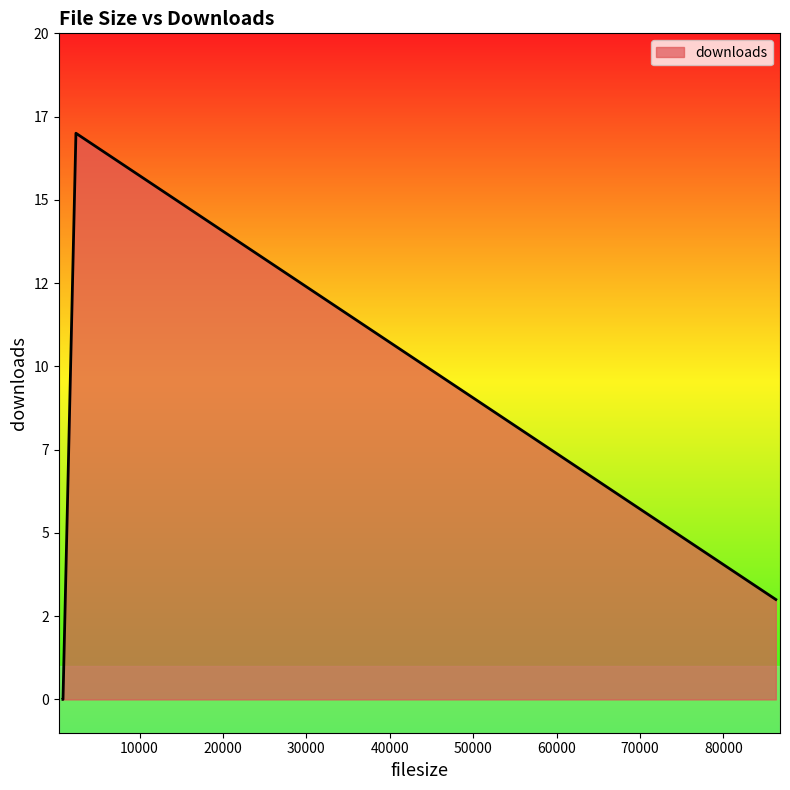

What is the label of the 1st point from the right?

86301